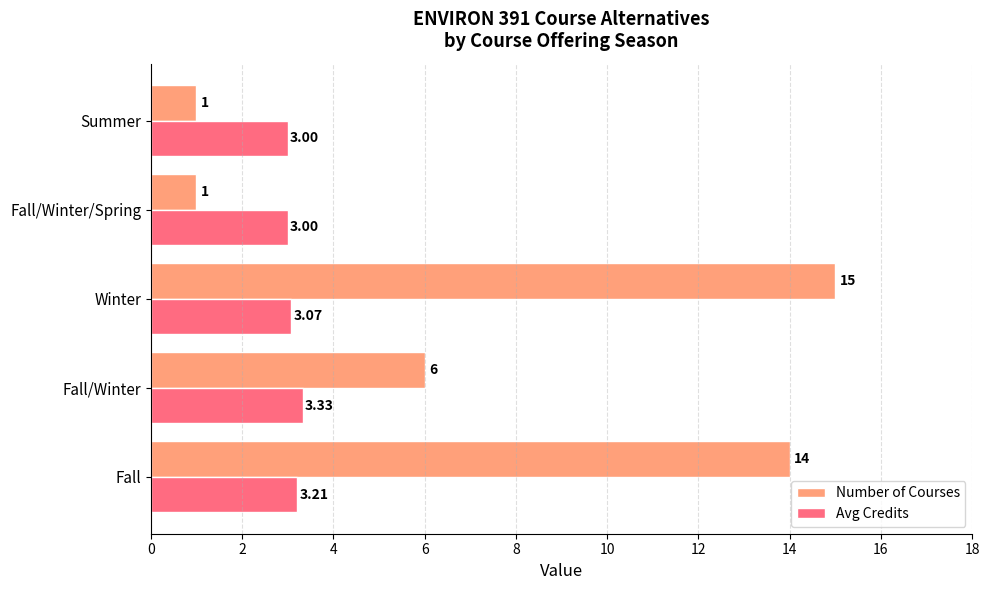

What is the lowest value of the Avg Credits series?

3.0